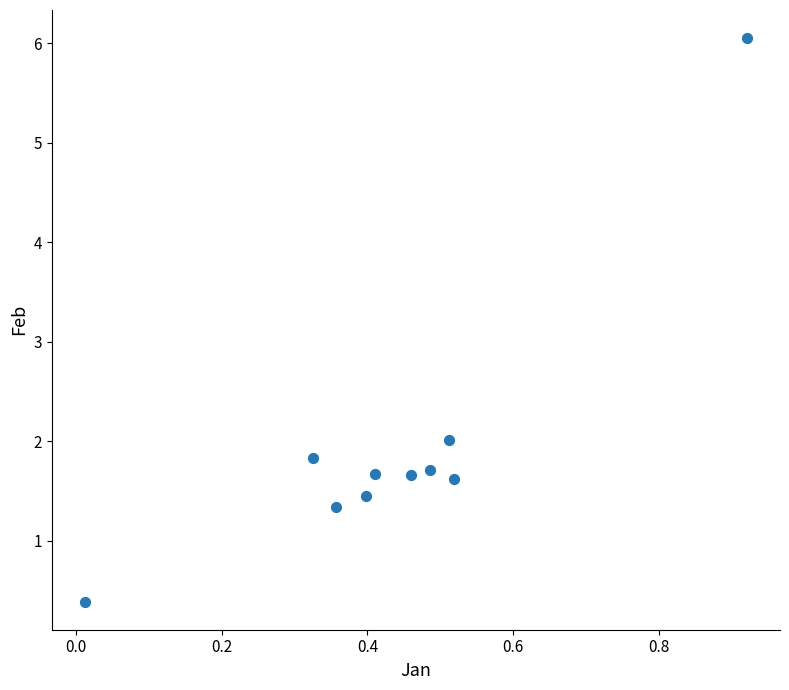

What Y value in the scatter plot is closest to 3?

2.0